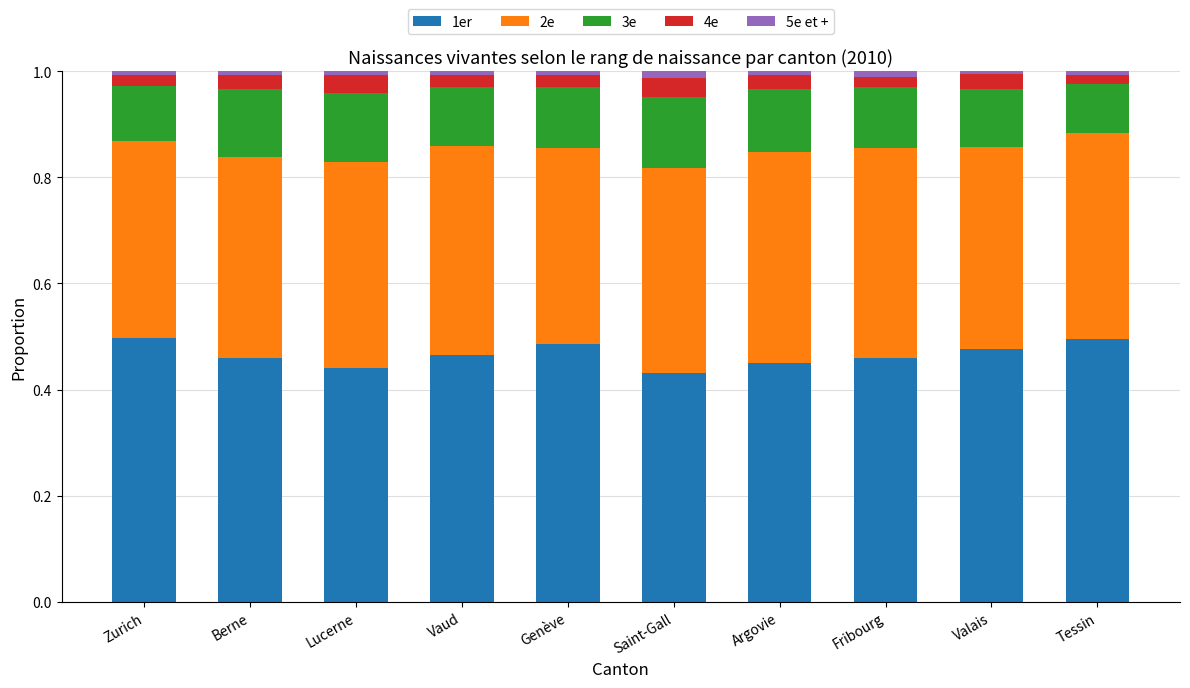

The 1er series shows 0.5 at Vaud. True or false?

True